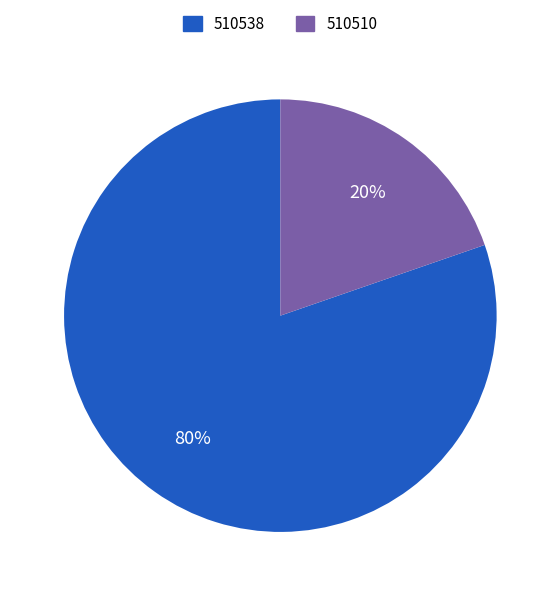

To the nearest percent, what is the average slice percentage?

50%